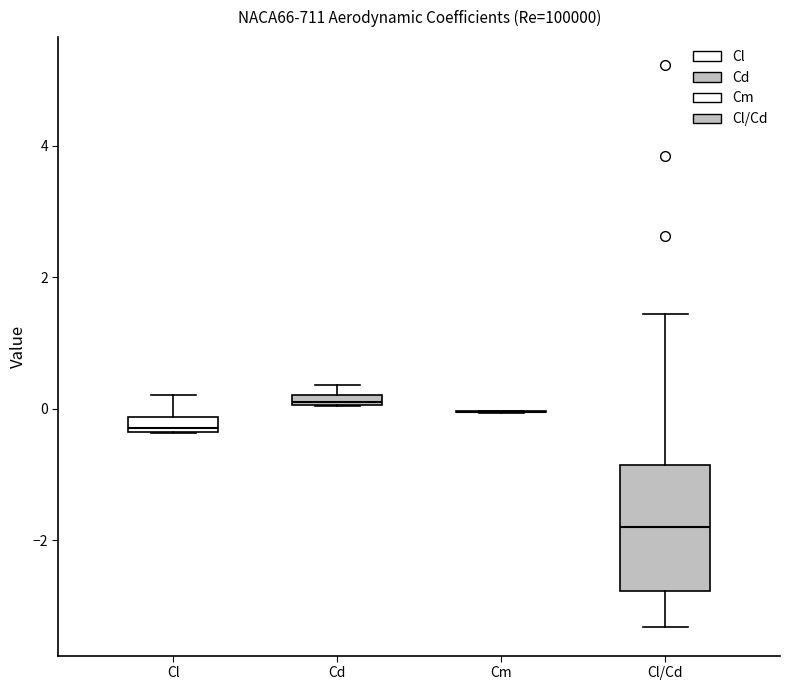

Which box is the tallest, from its lower edge to its upper edge?

Cl/Cd